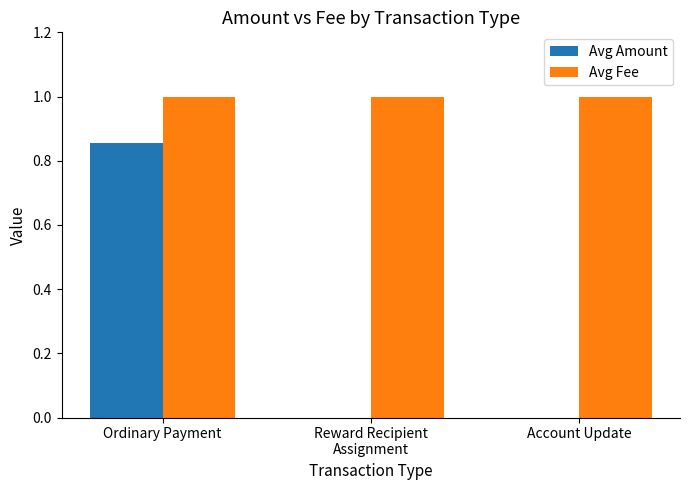

Is the value of Avg Fee at Account Update greater than the value of Avg Amount at Account Update?

Yes